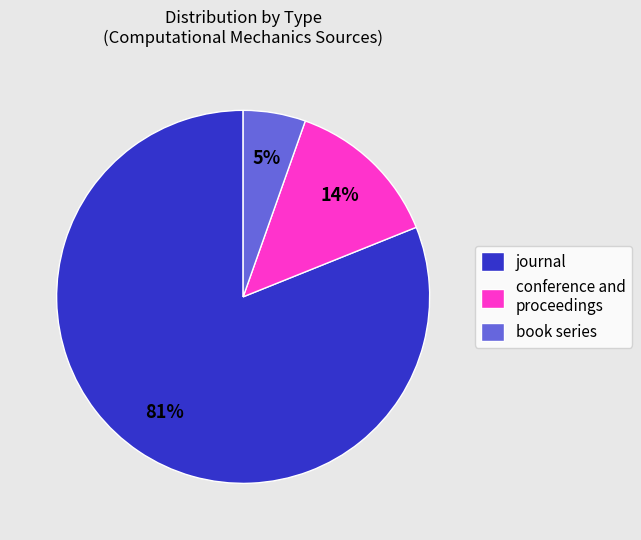

Rank the categories by value from lowest to highest.

book series, conference and proceedings, journal